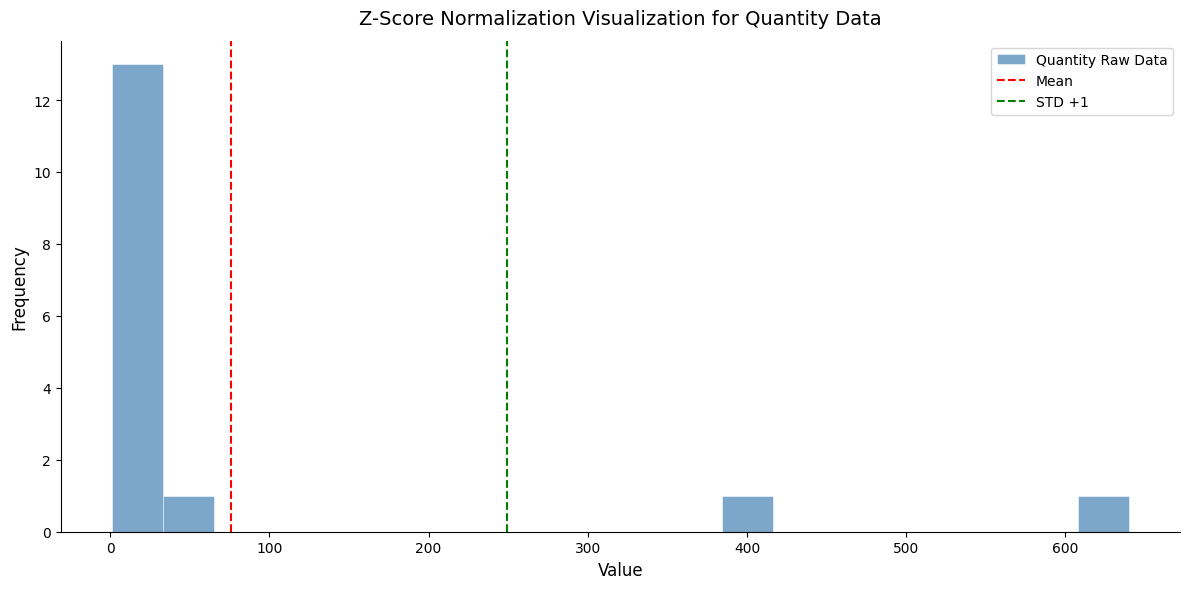

Around what value on the x-axis is the tallest bar? Give the approximate position of its centre, as read against the axis.

20